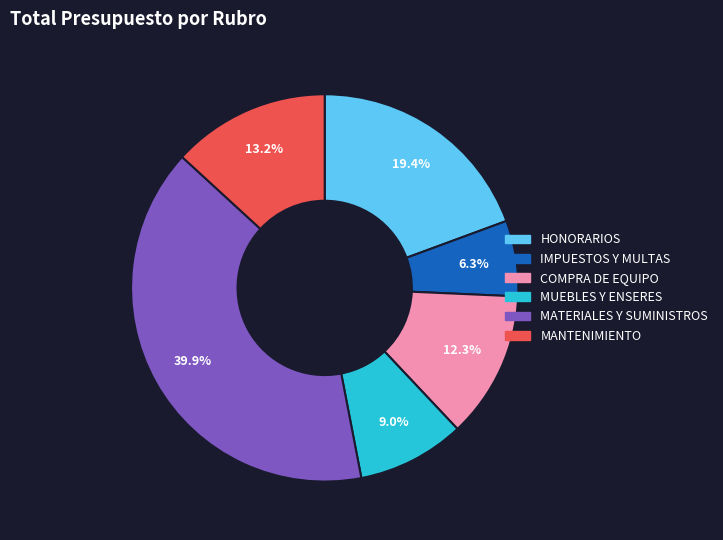

Which slice is the smallest?

IMPUESTOS Y MULTAS